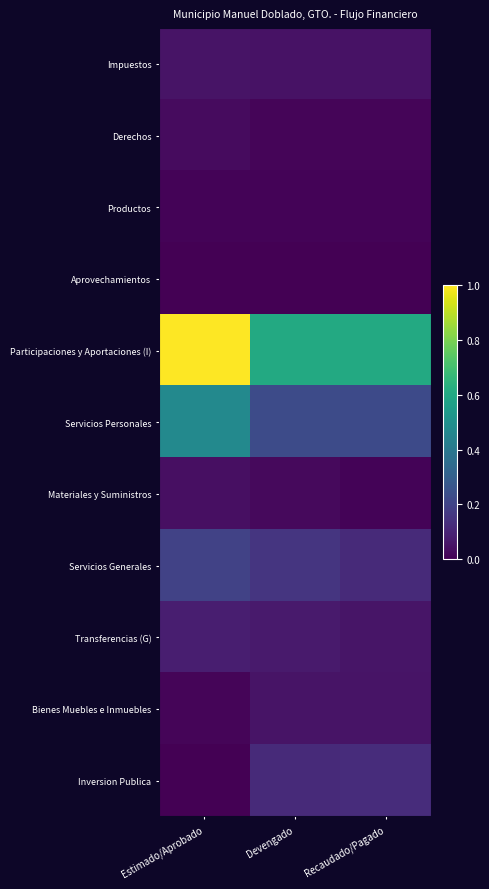

What is the greatest value displayed?

1.0